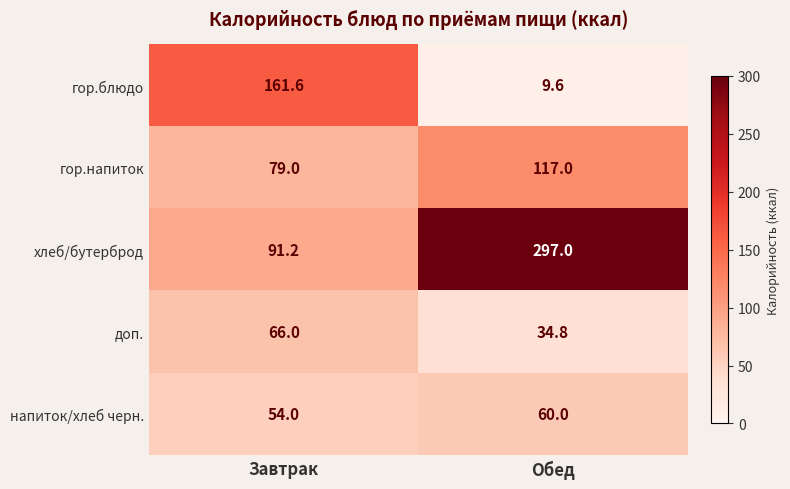

List the labels in order of гор.напиток value, largest first.

Обед, Завтрак